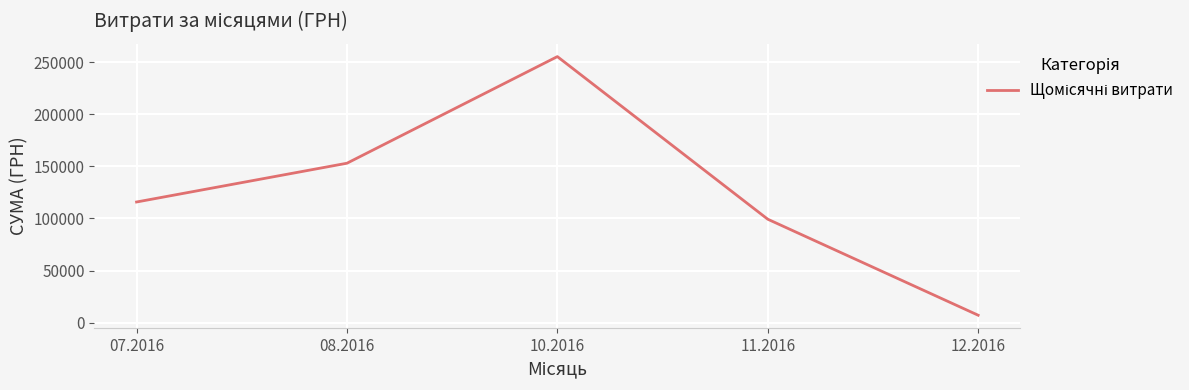

How many values exceed 115855?

3